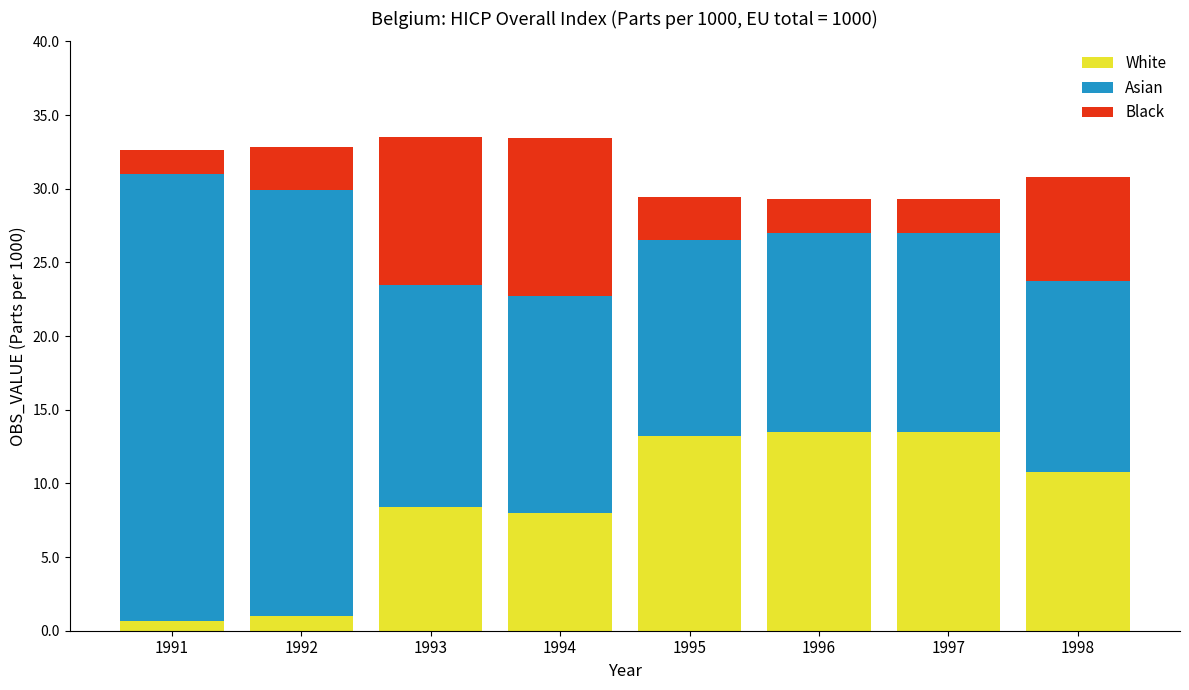

True or false: White has a value of 22.8 at 1995.

False